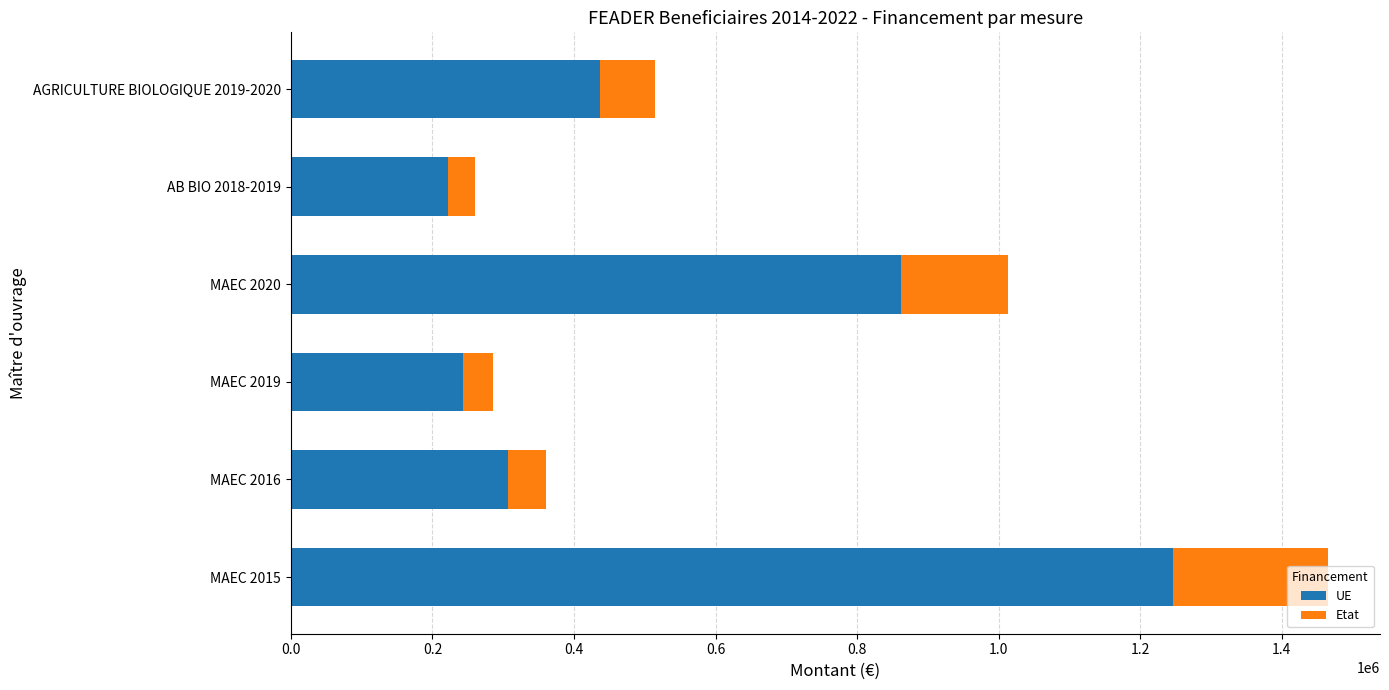

What is the maximum value for UE?

1245633.4